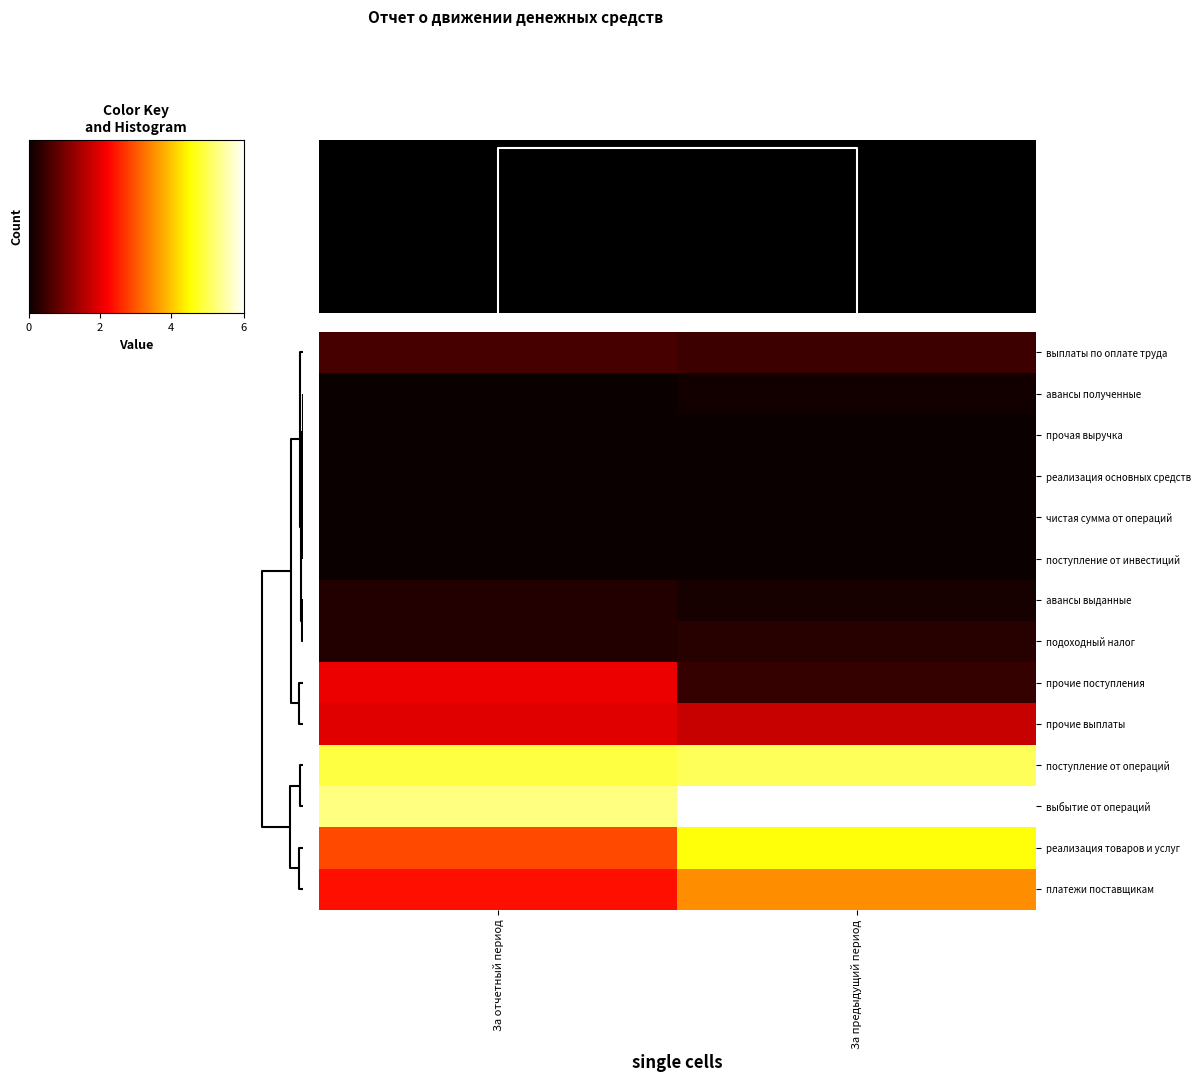

Reading left to right, what are all the values shown in this chart?

выплаты по оплате труда: За отчетный период=0.1	За предыдущий период=0.1
авансы полученные: За отчетный период=0.0	За предыдущий период=0.0
прочая выручка: За отчетный период=0.0	За предыдущий период=0.0
реализация основных средств: За отчетный период=0.0	За предыдущий период=0.0
чистая сумма от операций: За отчетный период=0.0	За предыдущий период=0.0
поступление от инвестиций: За отчетный период=0.0	За предыдущий период=0.0
авансы выданные: За отчетный период=0.0	За предыдущий период=0.0
подоходный налог: За отчетный период=0.0	За предыдущий период=0.0
прочие поступления: За отчетный период=0.3	За предыдущий период=0.1
прочие выплаты: За отчетный период=0.3	За предыдущий период=0.3
поступление от операций: За отчетный период=0.8	За предыдущий период=0.8
выбытие от операций: За отчетный период=0.9	За предыдущий период=1.0
реализация товаров и услуг: За отчетный период=0.5	За предыдущий период=0.8
платежи поставщикам: За отчетный период=0.4	За предыдущий период=0.6